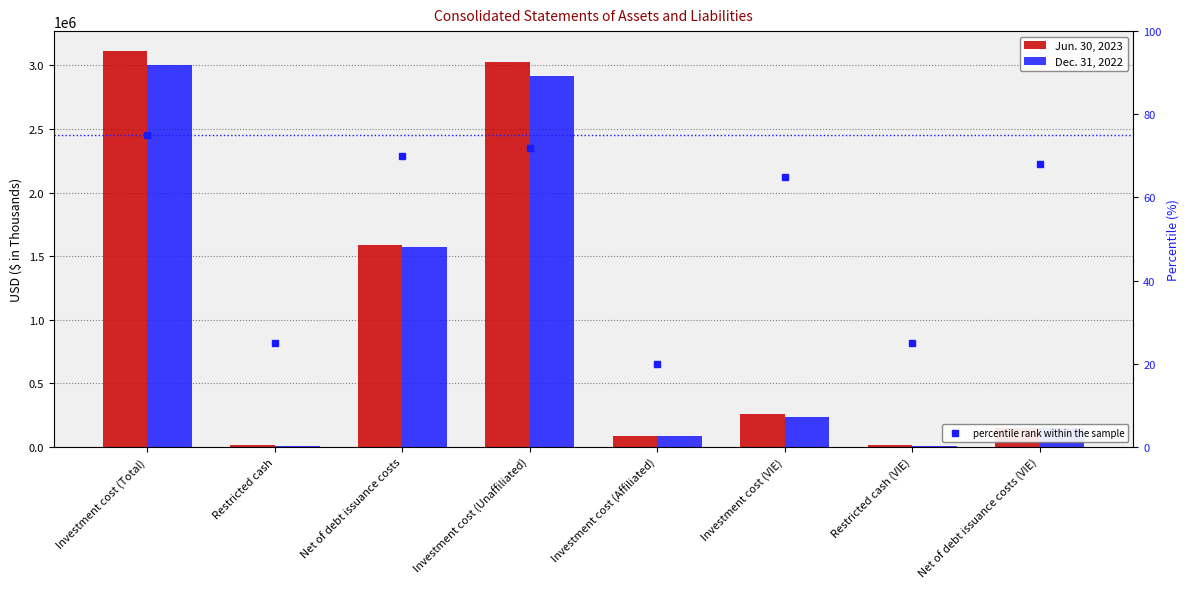

The value of Jun. 30, 2023 at Net of debt issuance costs is 1003564. True or false?

False